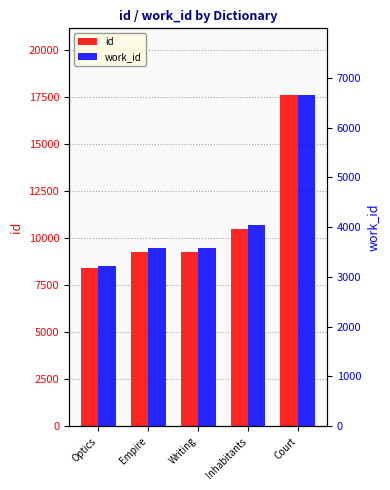

At Inhabitants, list the series in order from smallest to largest.

work_id, id